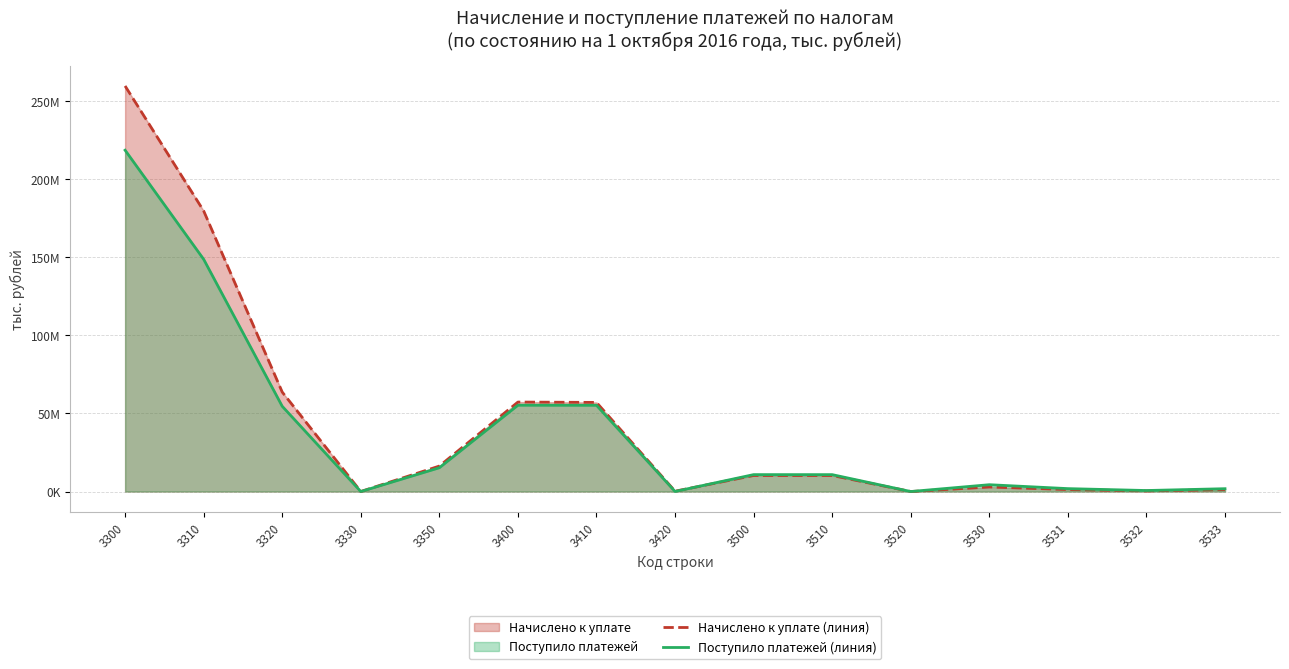

How many times do Начислено к уплате (линия) and Поступило платежей (линия) cross each other?

1